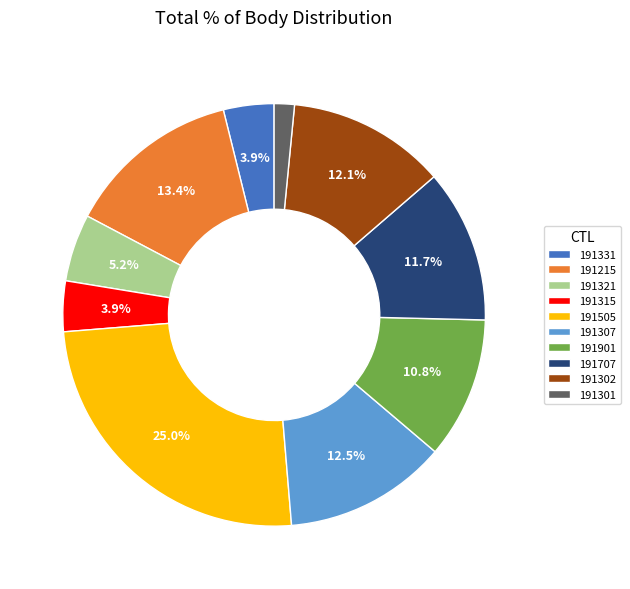

Is it true that 191215 is 21% of the pie?

False